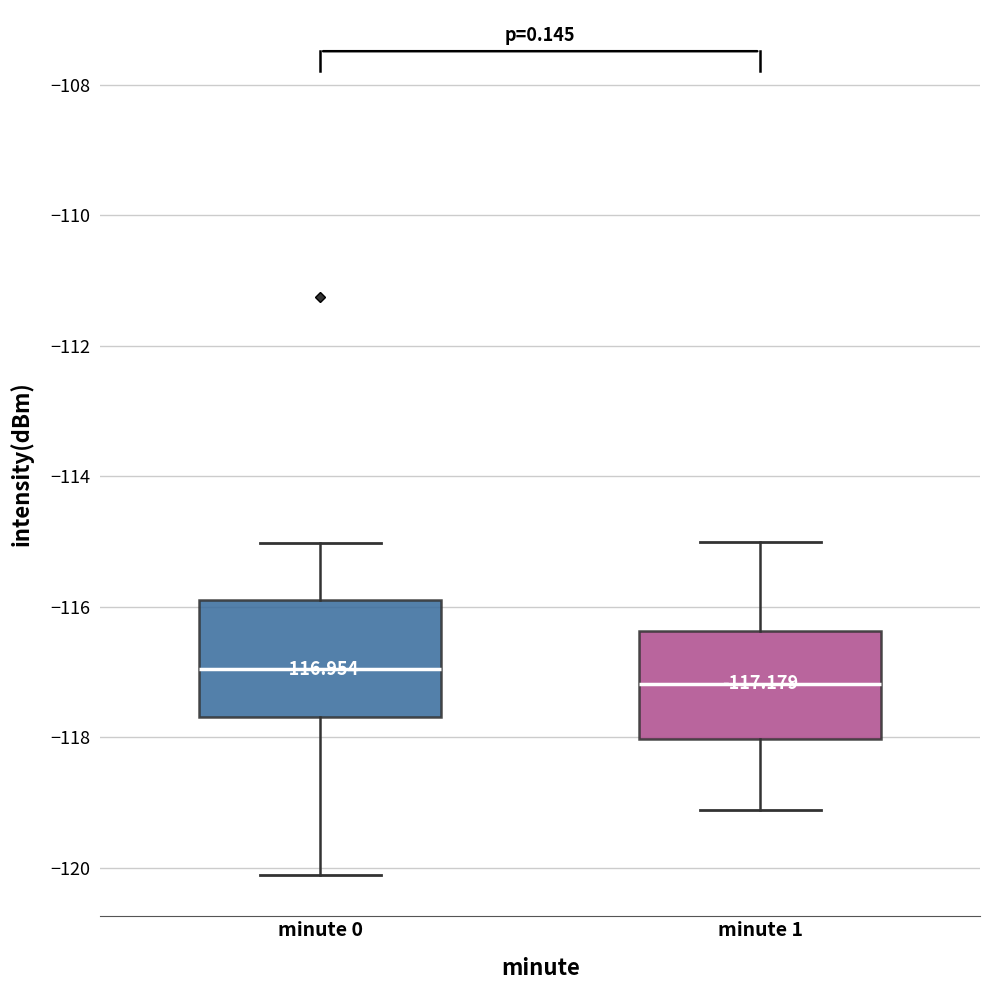

Which box's median line is the highest?

minute 0